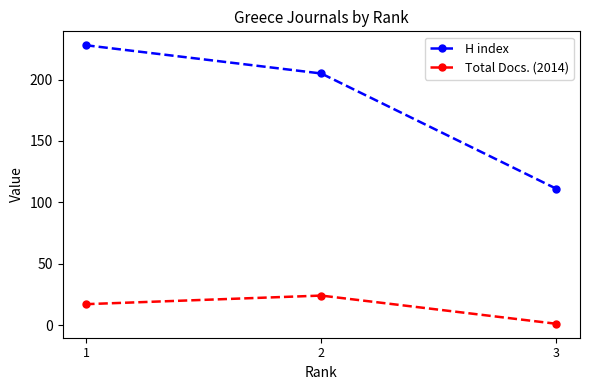

Where does the Total Docs. (2014) series first go above 17?

2